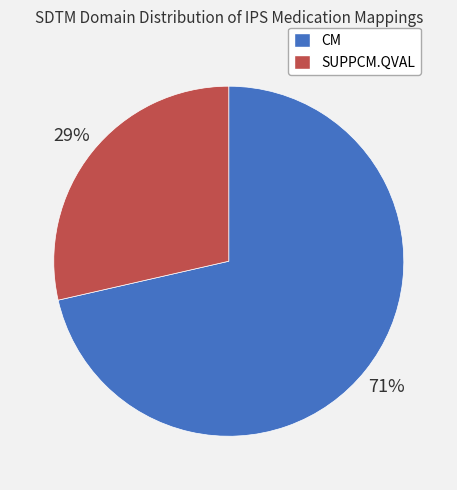

Which slice is the largest?

CM